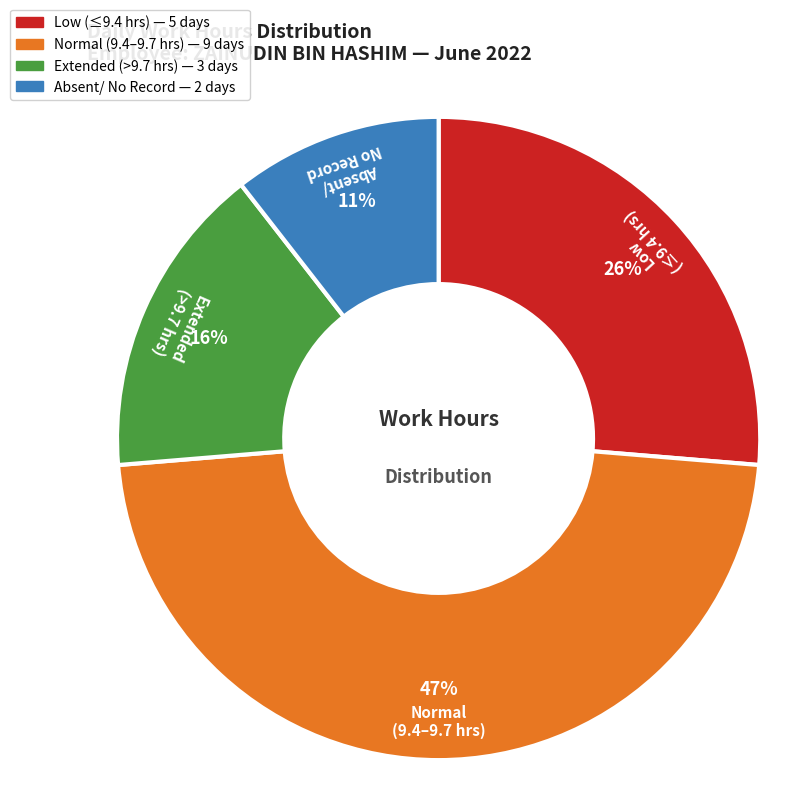

Is there any slice that represents more than half of the pie?

No